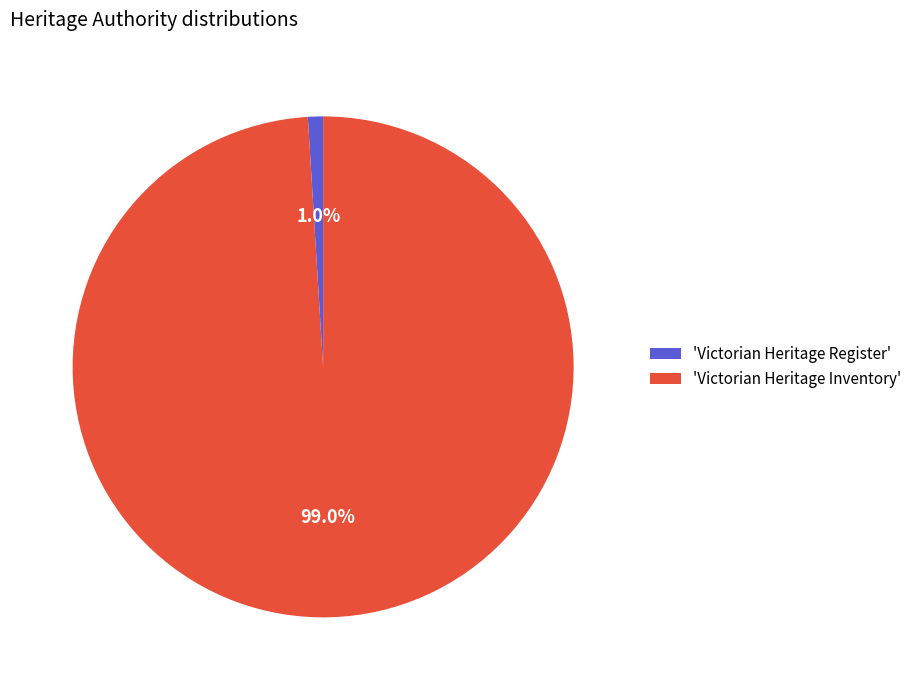

Count the number of slices in the pie.

2